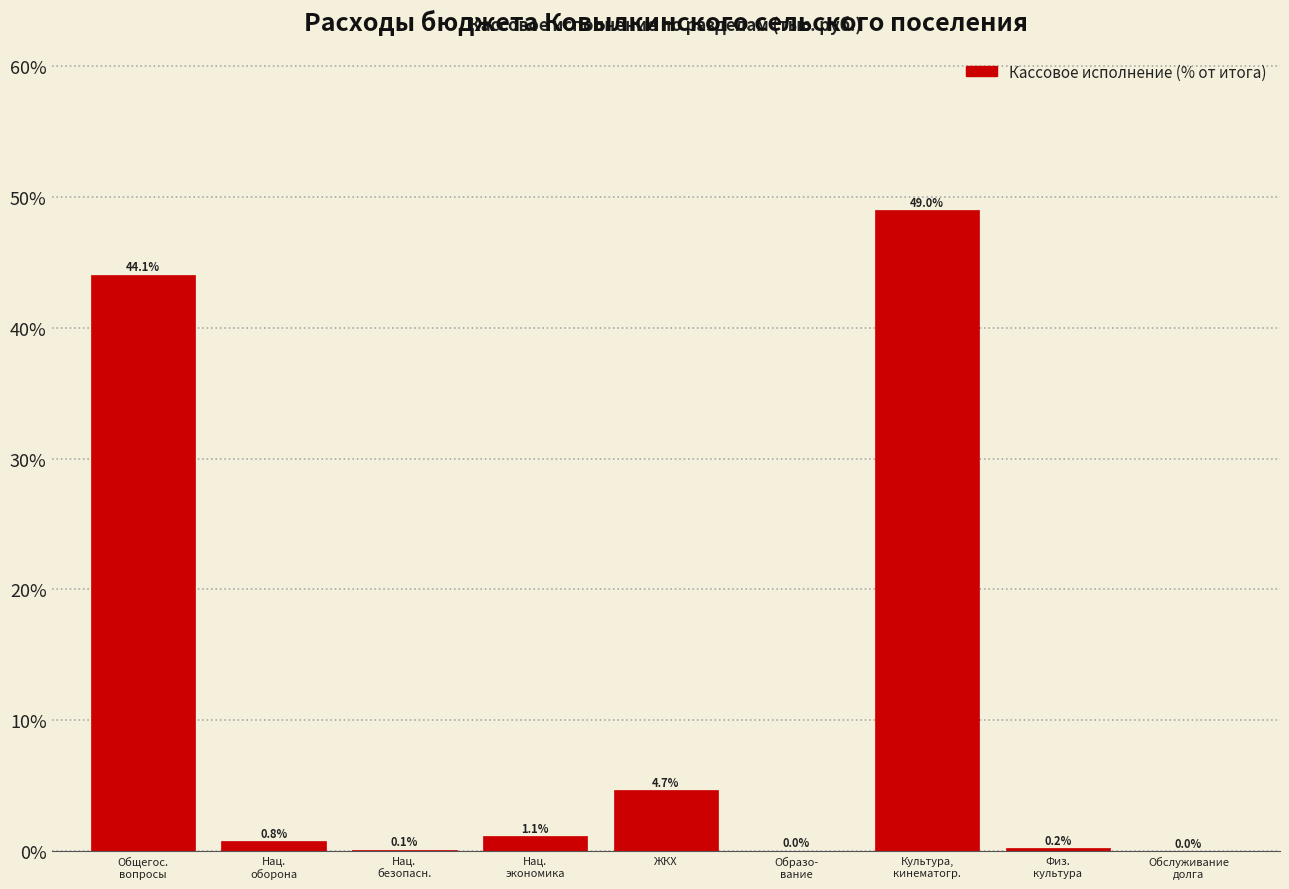

At which label is the value closest to 24?

ЖКХ